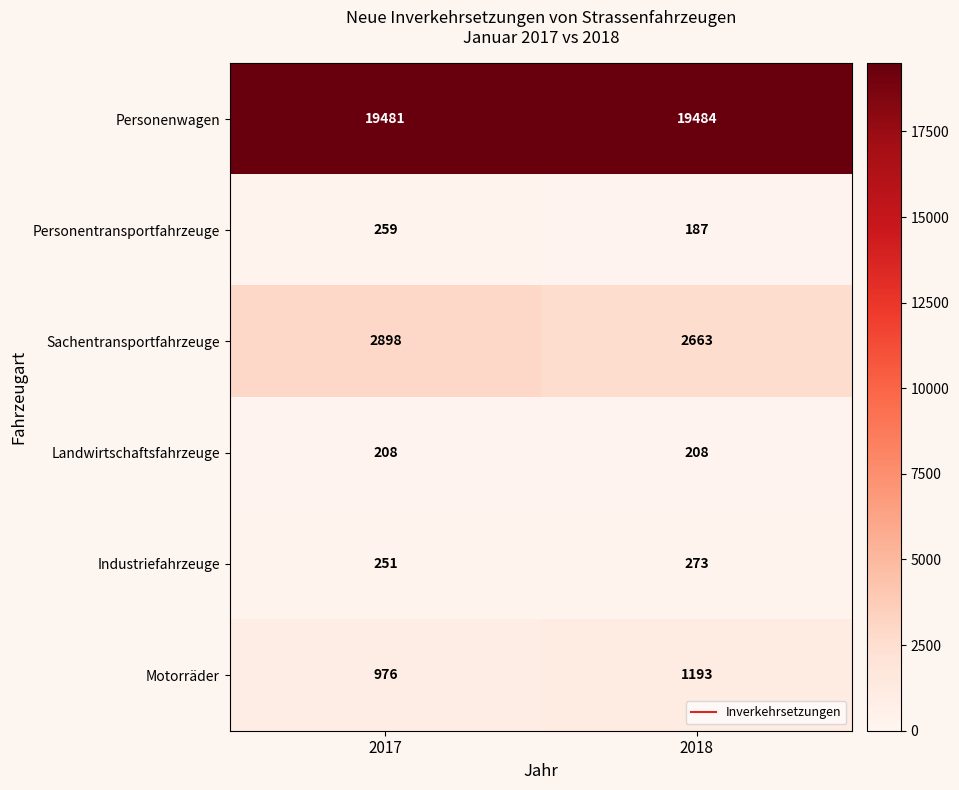

Which series has the widest spread of values?

Sachentransportfahrzeuge